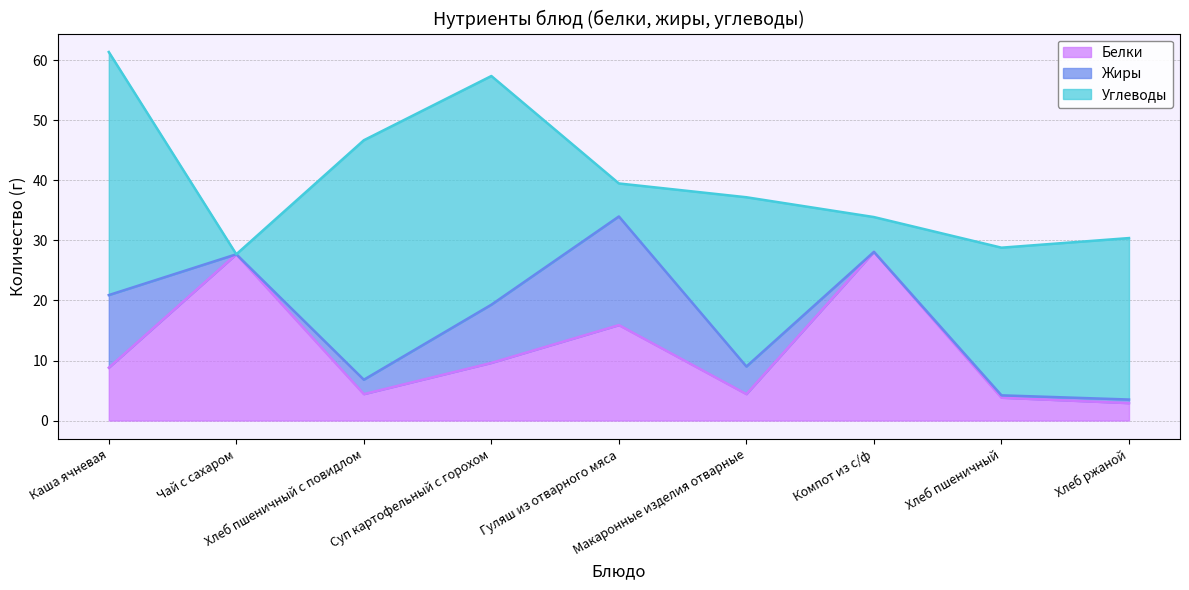

How many times do Углеводы and Жиры cross each other?

2